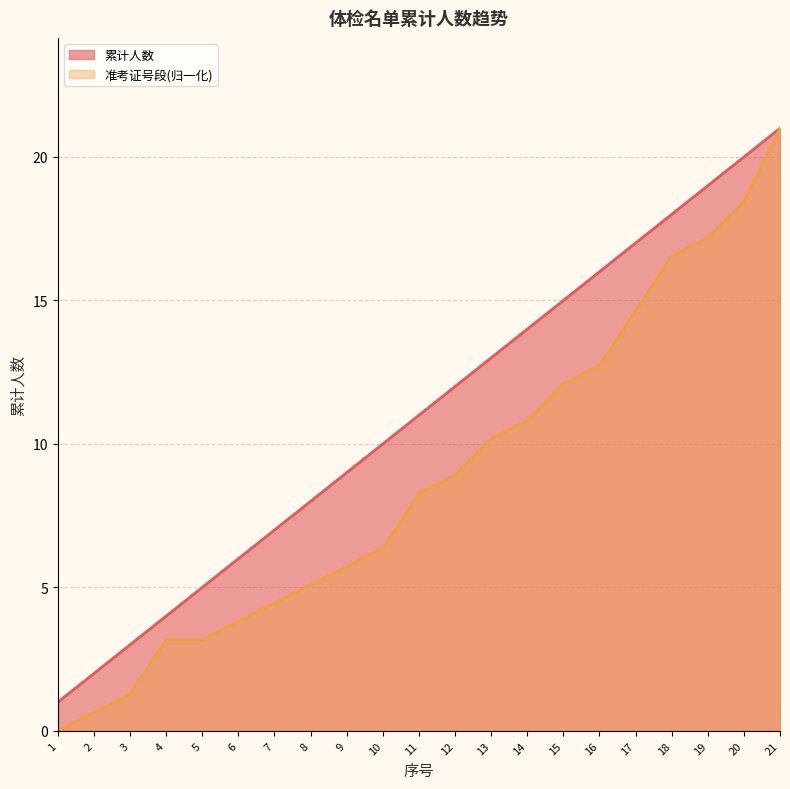

What is the maximum value for 累计人数?

21.0